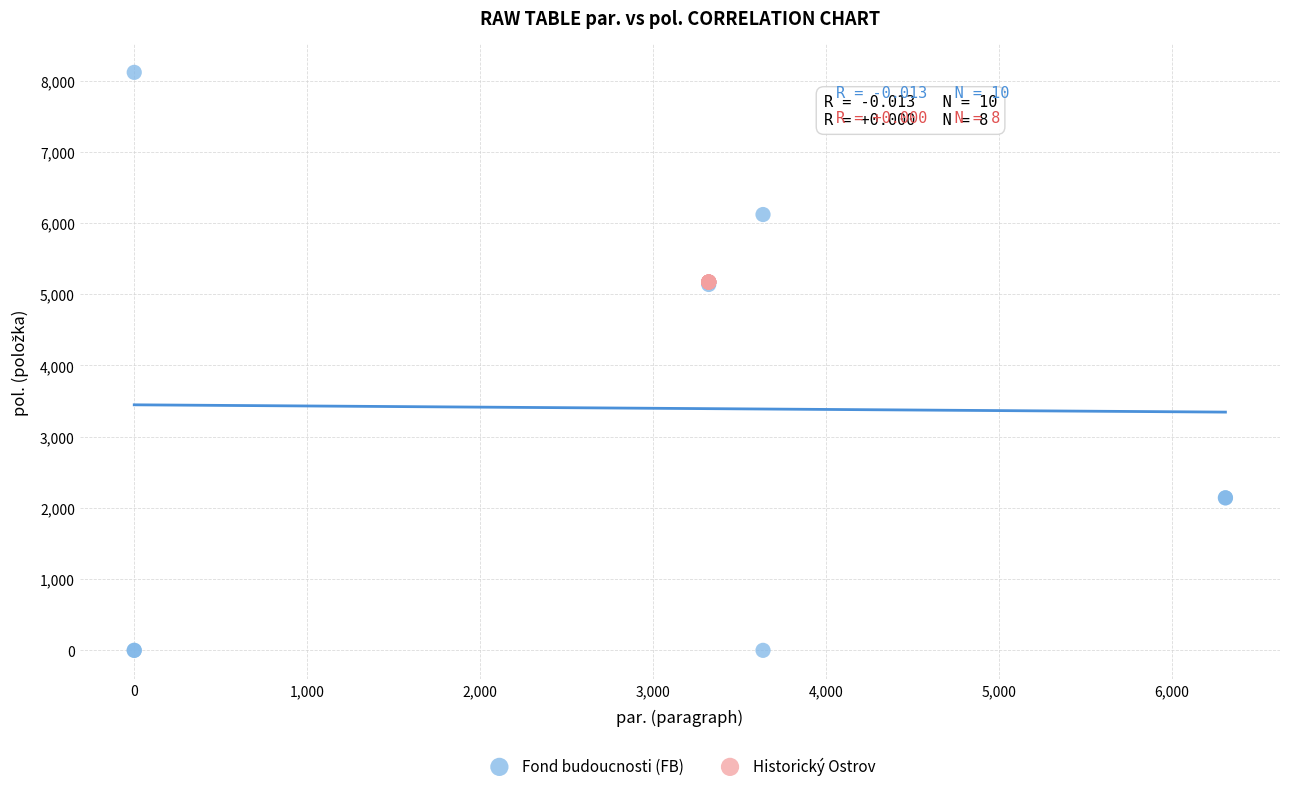

What are all the series names shown in the legend?

Fond budoucnosti (FB), Historický Ostrov